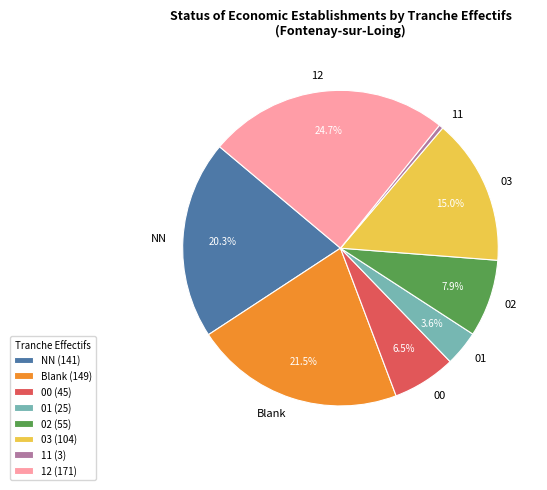

How much of the chart is everything except 02?

92.1%